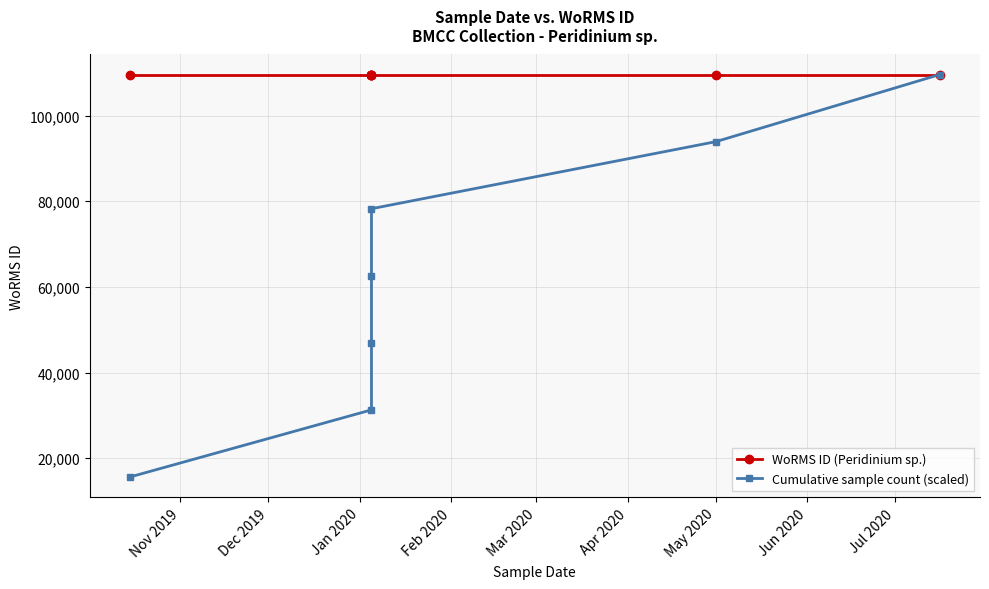

Which category has the lowest value across all series?

Nov 2019